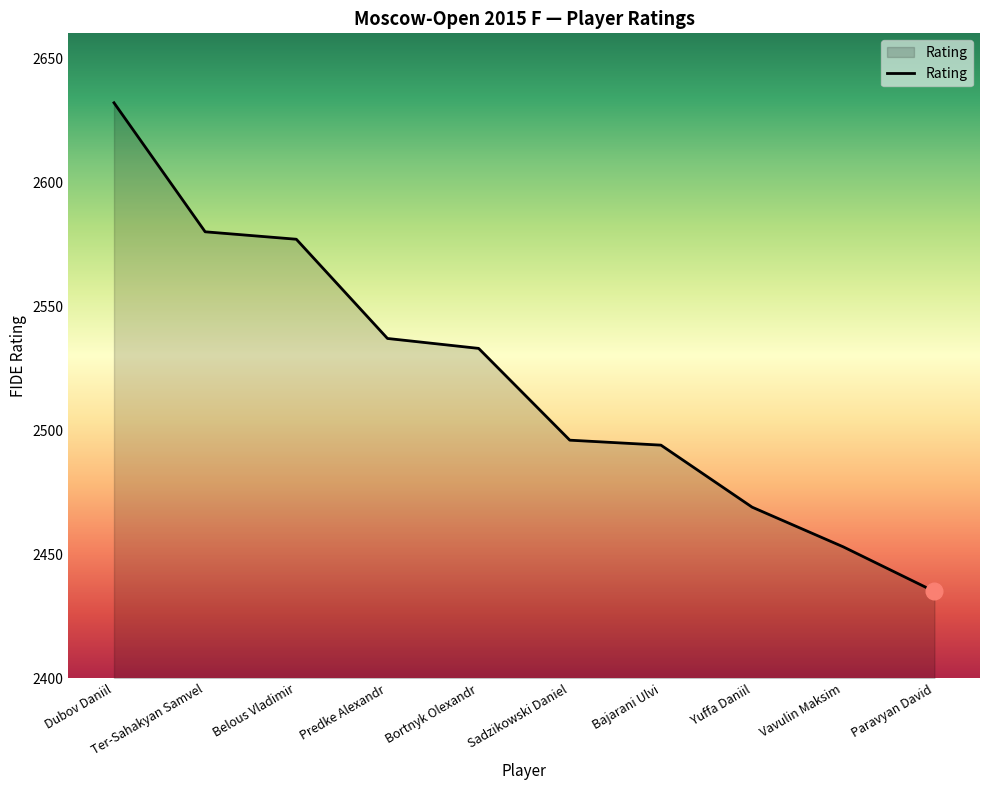

What position from the left is Sadzikowski Daniel?

6